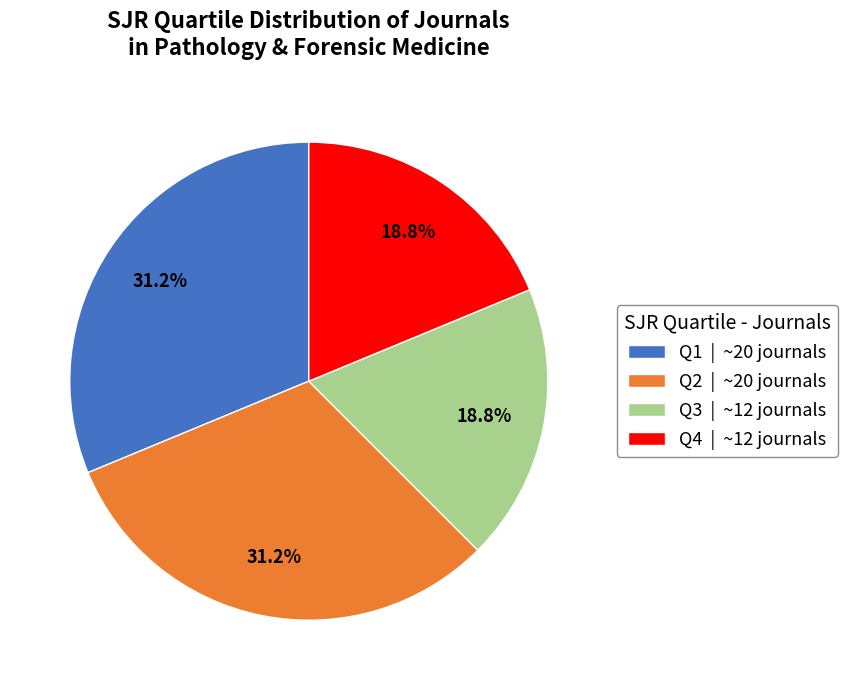

Is there any slice that represents more than half of the pie?

No